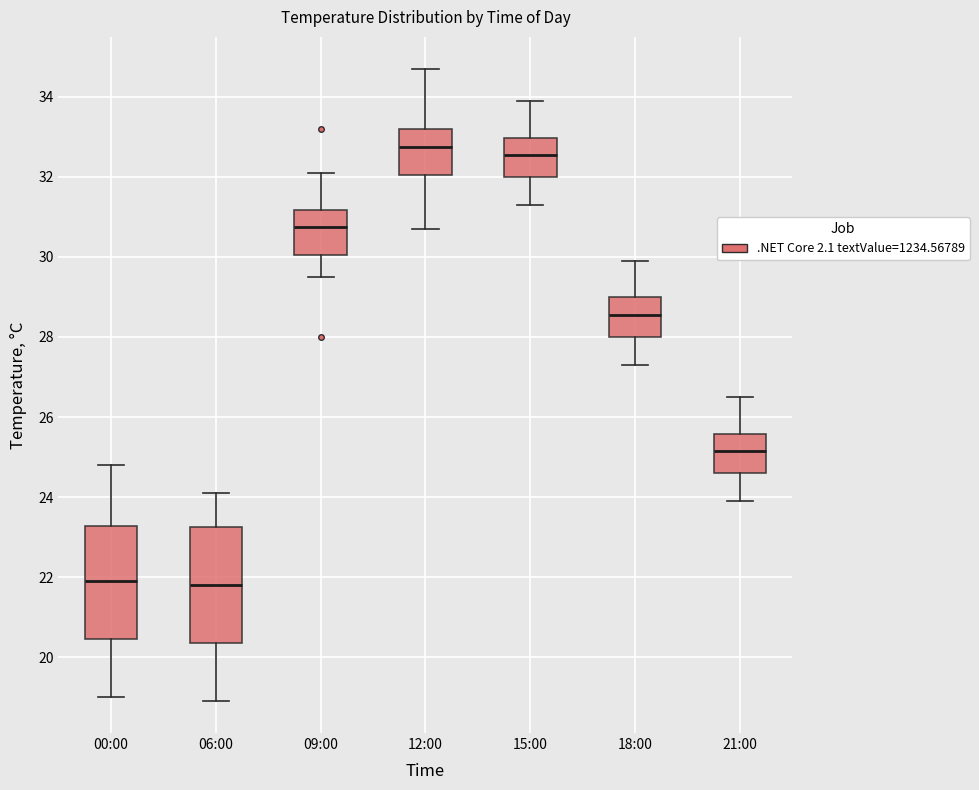

Where does the lower whisker of the box for 18:00 end on the y-axis? The values are not printed on the chart, so give them approximately, as read against the axis.

27.4